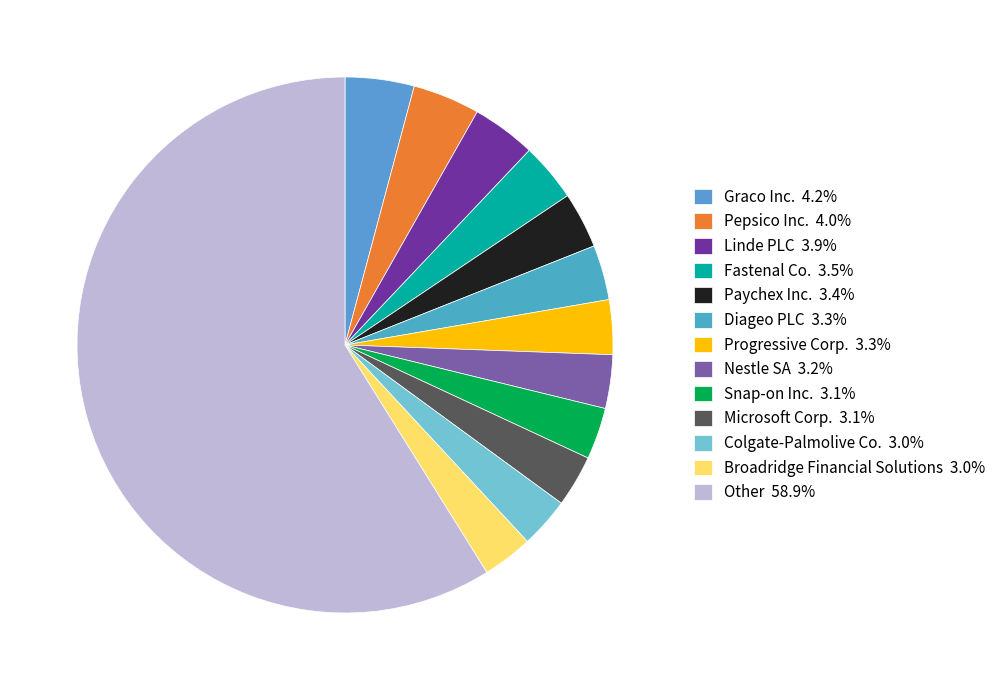

Count the number of slices in the pie.

13